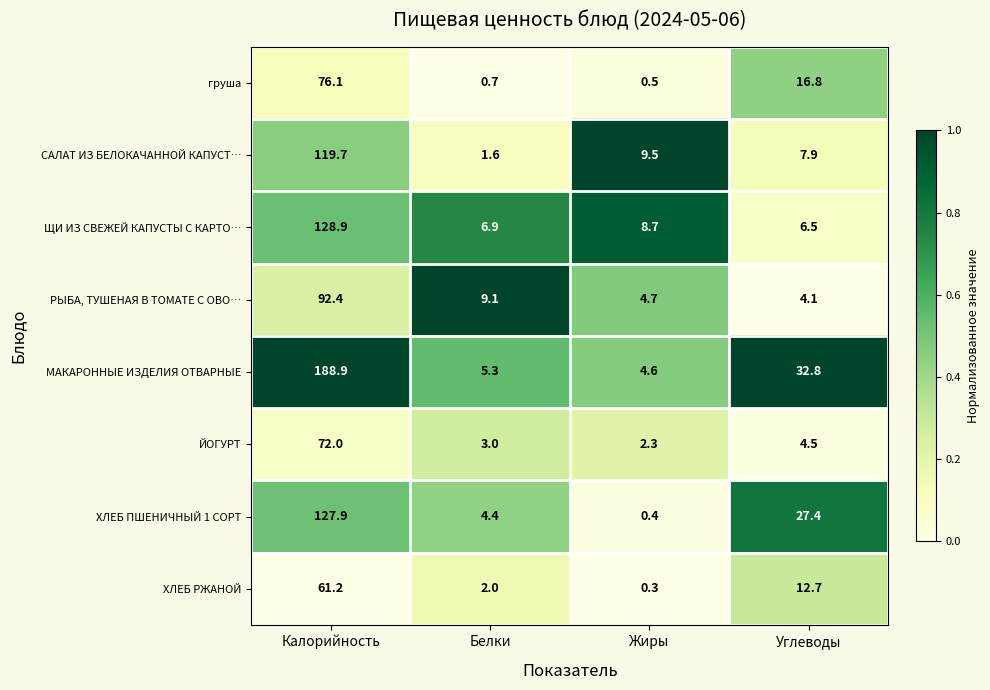

Rank the series by their maximum value, from highest to lowest.

МАКАРОННЫЕ ИЗДЕЛИЯ ОТВАРНЫЕ, ЩИ ИЗ СВЕЖЕЙ КАПУСТЫ С КАРТО…, ХЛЕБ ПШЕНИЧНЫЙ 1 СОРТ, САЛАТ ИЗ БЕЛОКАЧАННОЙ КАПУСТ…, РЫБА, ТУШЕНАЯ В ТОМАТЕ С ОВО…, груша, ЙОГУРТ, ХЛЕБ РЖАНОЙ